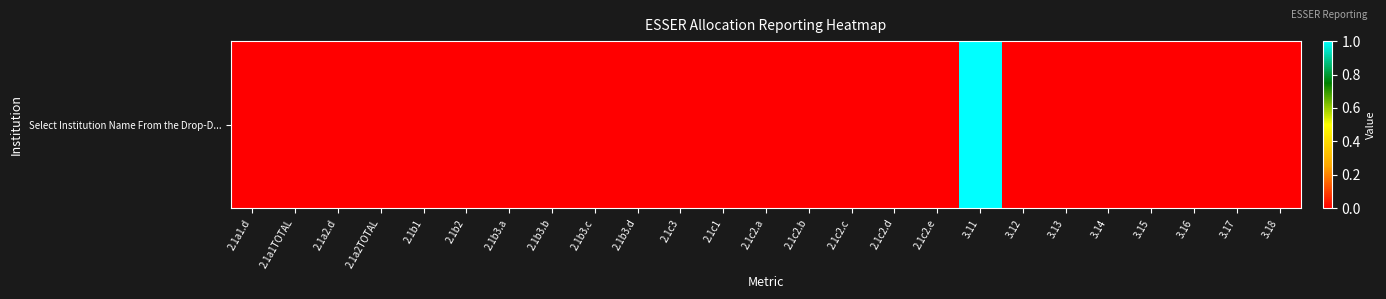

What is the difference between the maximum and minimum values?

1